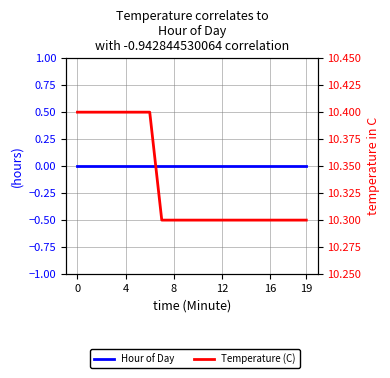

What is the greatest value displayed?

10.4